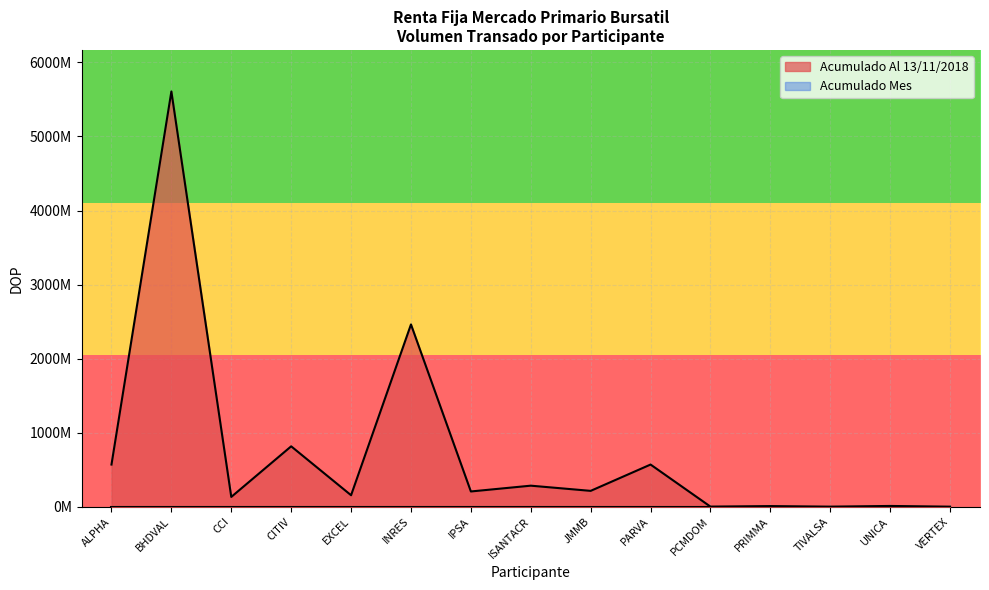

What is the difference between the second highest and second lowest values?

2460369618.0